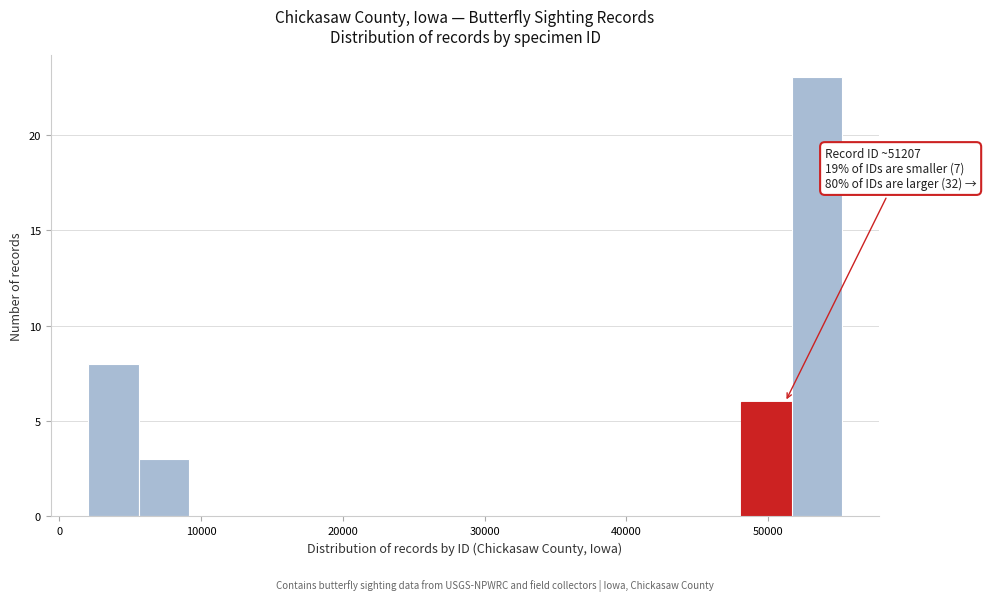

Around what value on the x-axis is the tallest bar? Give the approximate position of its centre, as read against the axis.

53000